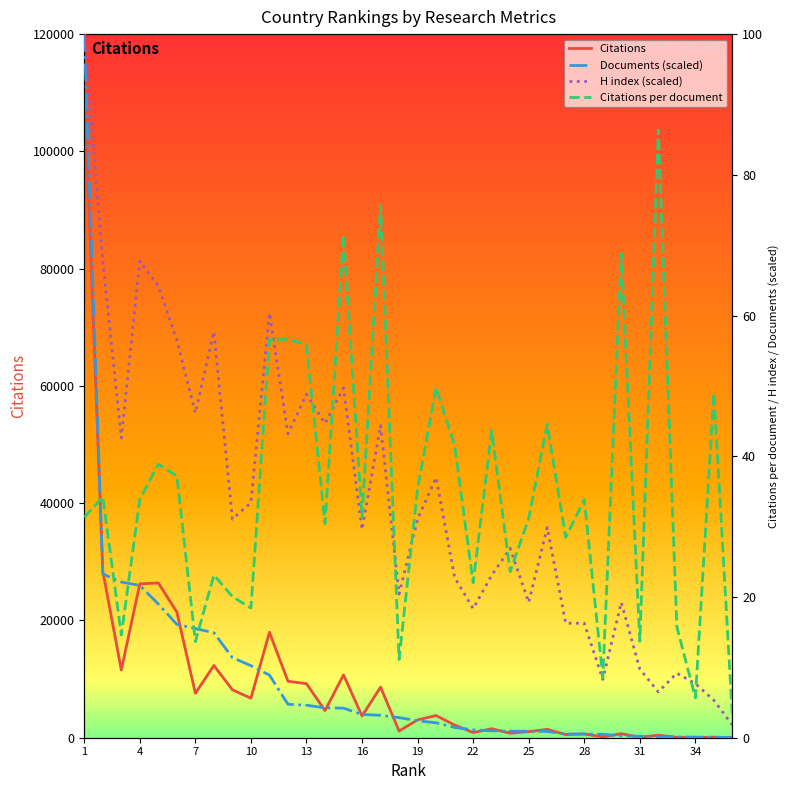

Reading left to right, what are all the values shown in this chart?

Citations: 111998.0	28444.0	11551.0	26242.0	26394.0	21427.0	7579.0	12321.0	8164.0	6744.0	17978.0	9630.0	9217.0	4624.0	10715.0	3707.0	8624.0	1135.0	3046.0	3781.0	2160.0	881.0	1527.0	779.0	1029.0	1425.0	541.0	643.0	146.0	688.0	96.0	432.0	63.0	17.0	98.0	3.0
Documents (scaled): 100.0	23.3	22.1	21.7	19.0	16.1	15.5	14.9	11.4	10.2	8.9	4.8	4.6	4.3	4.2	3.3	3.2	2.9	2.4	2.1	1.5	1.1	1.0	0.9	0.9	0.9	0.5	0.5	0.5	0.3	0.2	0.1	0.1	0.1	0.1	0.0
H index (scaled): 100.0	67.8	42.6	67.8	64.2	56.5	46.2	57.7	31.1	33.4	60.4	43.2	48.8	44.7	49.7	29.6	44.4	20.4	31.1	37.0	22.8	18.3	23.1	26.9	19.2	29.9	16.3	16.3	8.3	19.2	9.8	6.5	9.2	7.7	5.3	1.8
Citations per document: 31.3	34.2	14.6	33.9	38.9	37.2	13.7	23.1	20.1	18.4	56.5	56.6	55.9	30.4	71.4	31.4	75.7	11.1	35.4	49.8	41.5	22.0	43.6	23.6	31.2	44.5	28.5	33.8	8.6	68.8	13.7	86.4	15.8	5.7	49.0	3.0